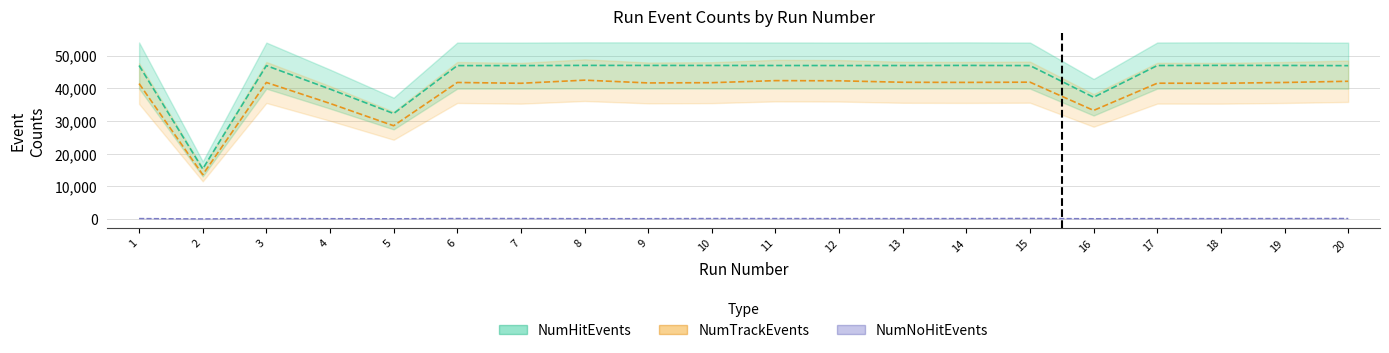

Reading left to right, list all the values displayed in this chart.

NumHitEvents: 46981	15360	46953	39777	32299	46959	46963	47021	47012	47002	46988	46976	46983	47013	46964	37281	46980	47026	47006	46943
NumTrackEvents: 41455	13609	41798	35390	28568	41797	41552	42506	41659	41737	42365	42312	41863	41817	41893	33254	41575	41551	41799	42170
NumNoHitEvents: 195	73	213	159	134	206	201	166	167	200	196	186	185	190	223	143	184	179	199	210